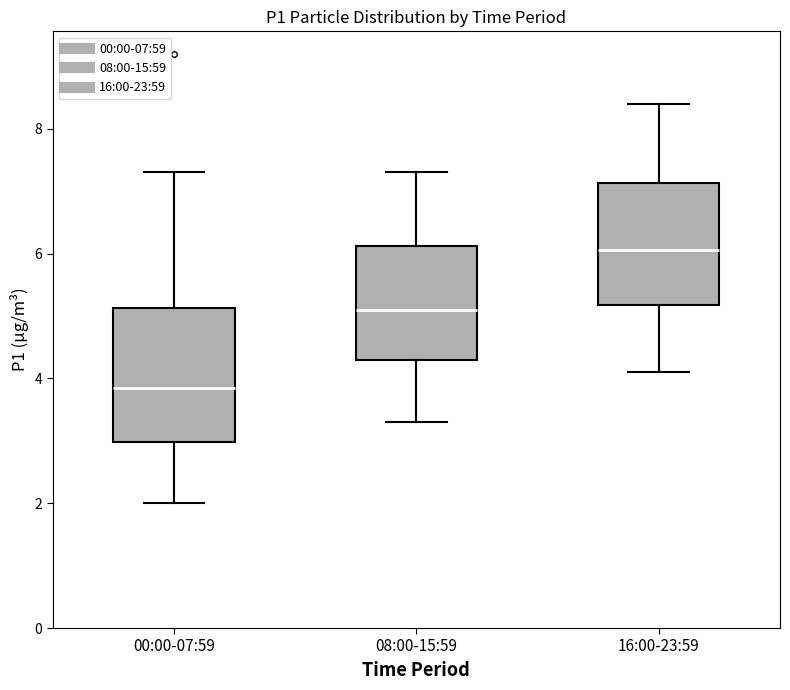

Which box's median line is the highest?

16:00-23:59